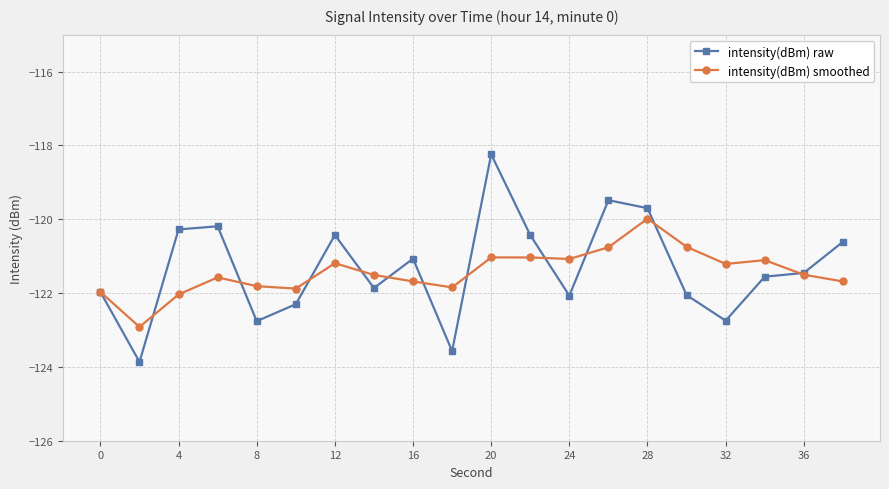

Which series has the widest spread of values?

intensity(dBm) raw